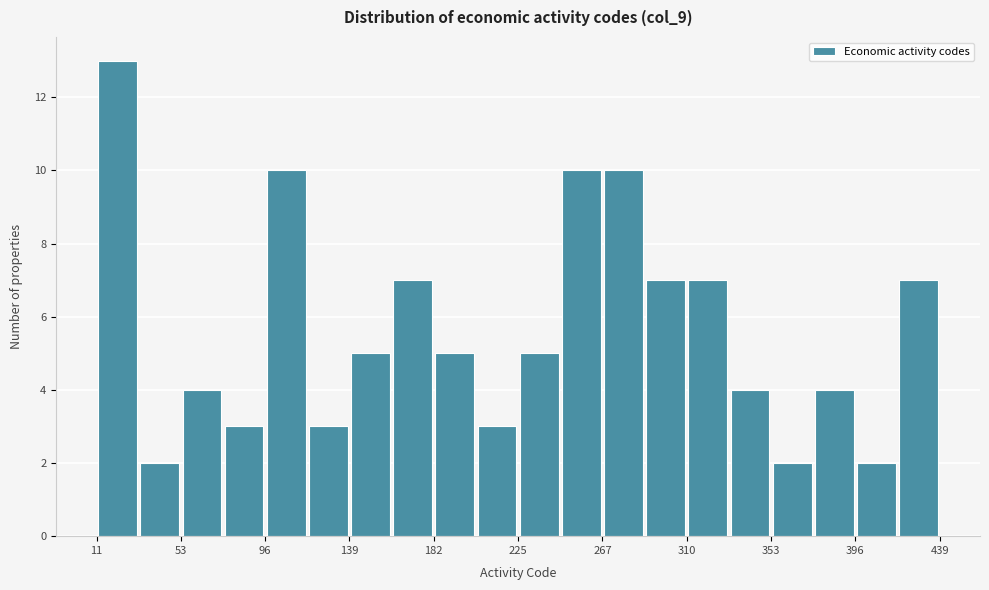

Over which range of the x-axis is the bar tallest?

10 to 30